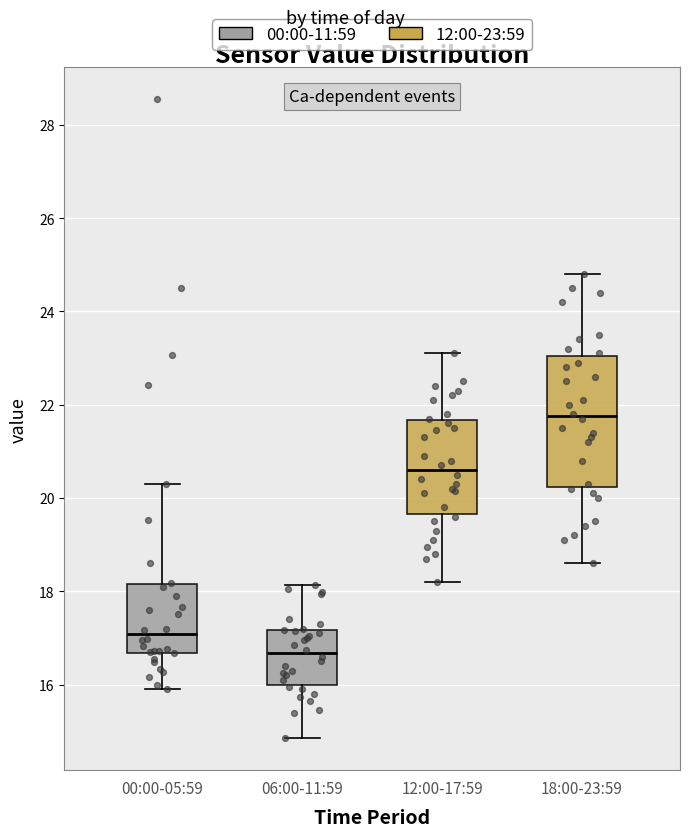

Reading left to right, transcribe this box plot: for each box, give where its median line is, the range the box spans, and where its two whiskers end, as read against the y-axis. The values are not printed on the chart, so give them approximately, as read against the axis.

00:00-05:59: median 17.0, box 16.6 to 18.2, whiskers 16.0 to 20.4
06:00-11:59: median 16.6, box 16.0 to 17.2, whiskers 14.8 to 18.2
12:00-17:59: median 20.6, box 19.6 to 21.6, whiskers 18.2 to 23.2
18:00-23:59: median 21.8, box 20.2 to 23.0, whiskers 18.6 to 24.8